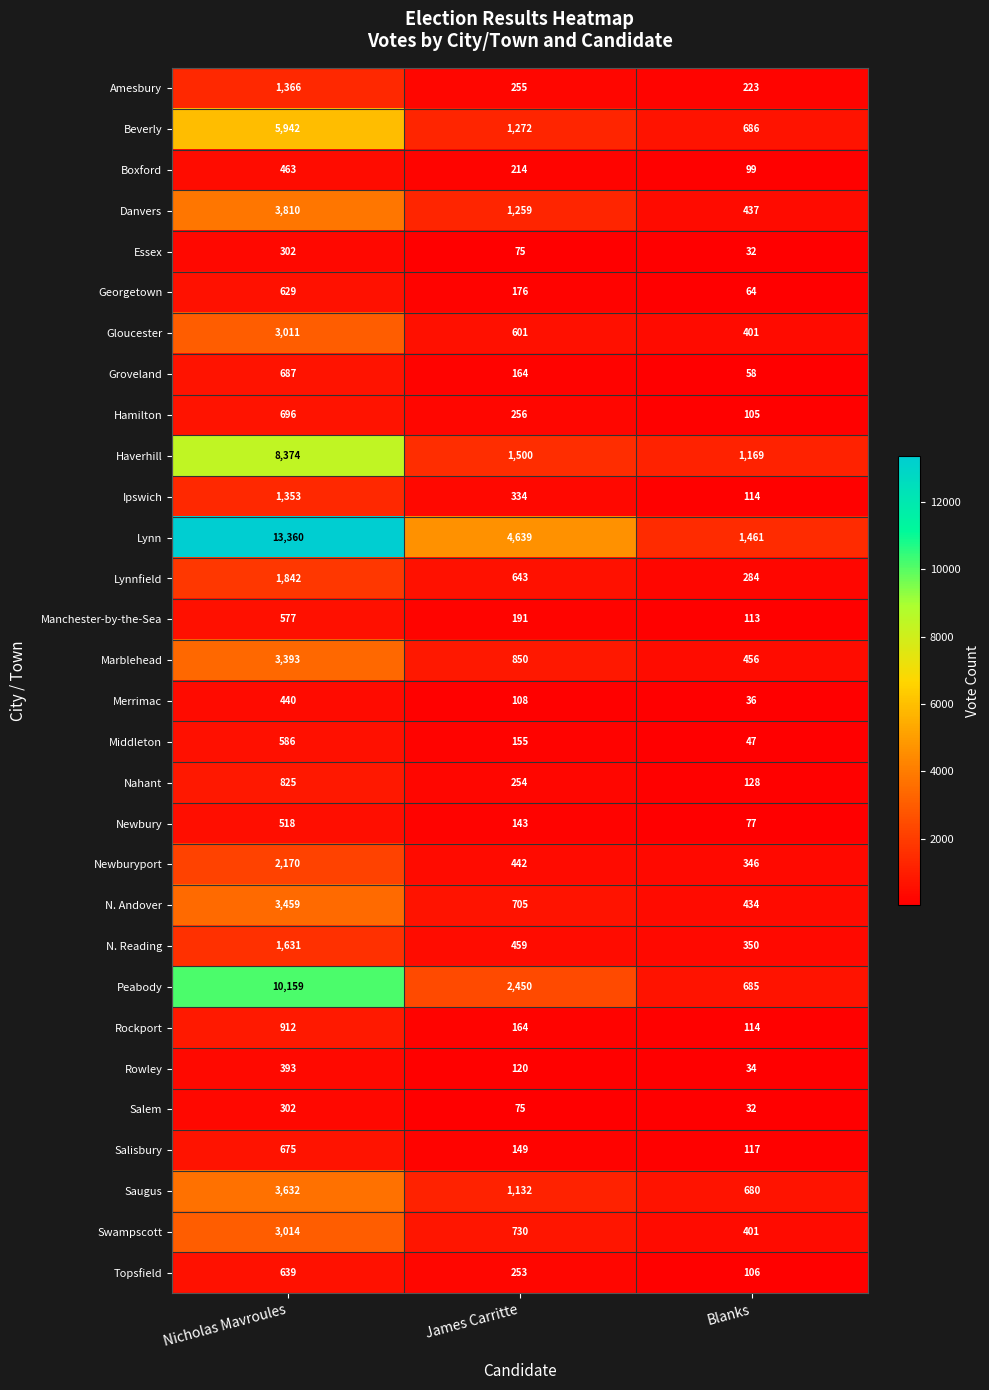

How many Georgetown values are between 64 and 629?

3